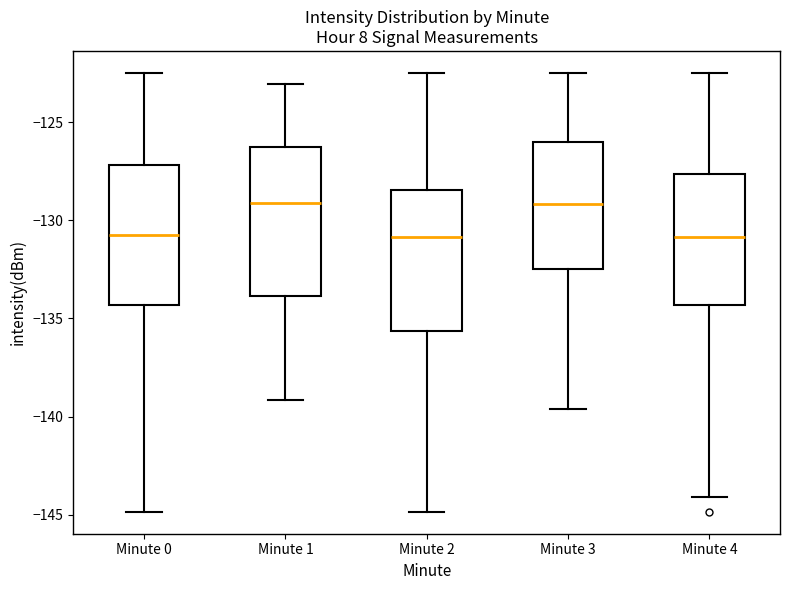

Where is the lower edge of the box for Minute 4 on the y-axis? The values are not printed on the chart, so give them approximately, as read against the axis.

-134.5